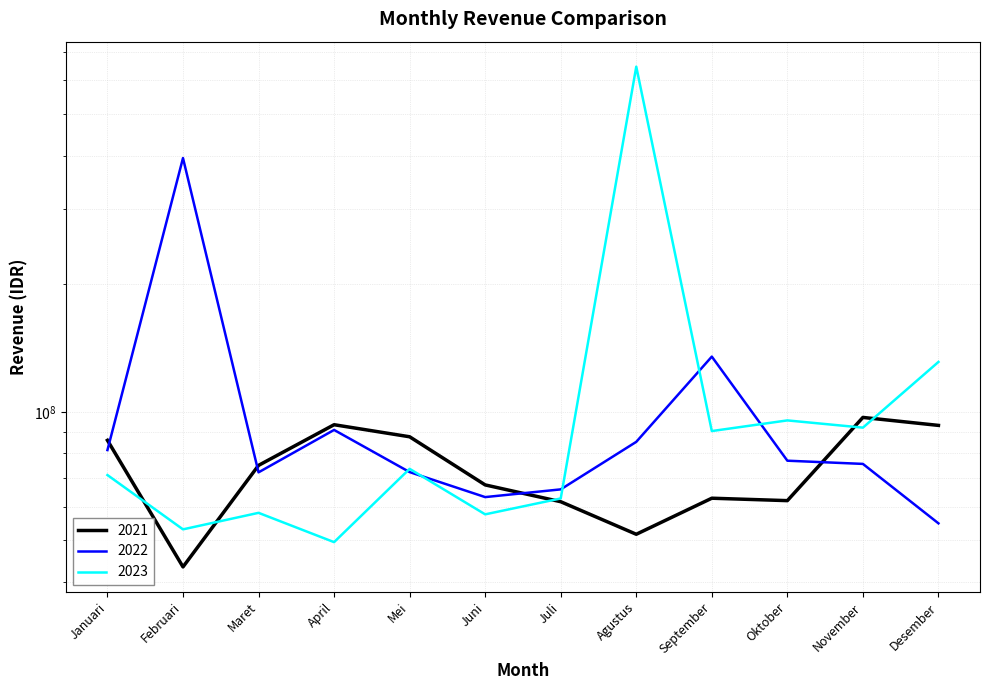

How many series are shown in this chart?

3